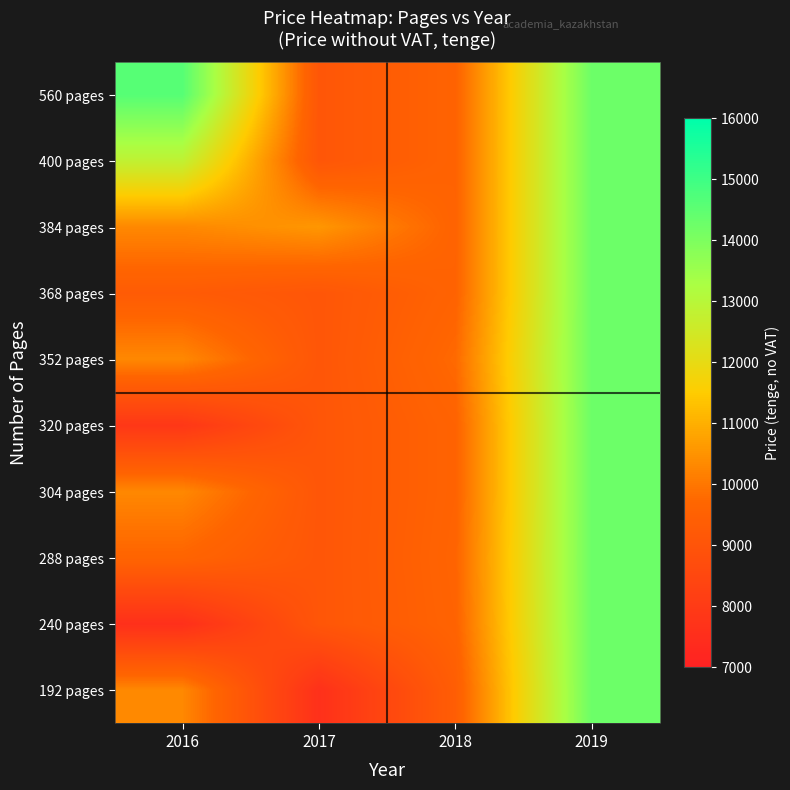

List the series in order of their peak value, lowest first.

192 pages, 240 pages, 288 pages, 304 pages, 320 pages, 352 pages, 368 pages, 384 pages, 400 pages, 560 pages